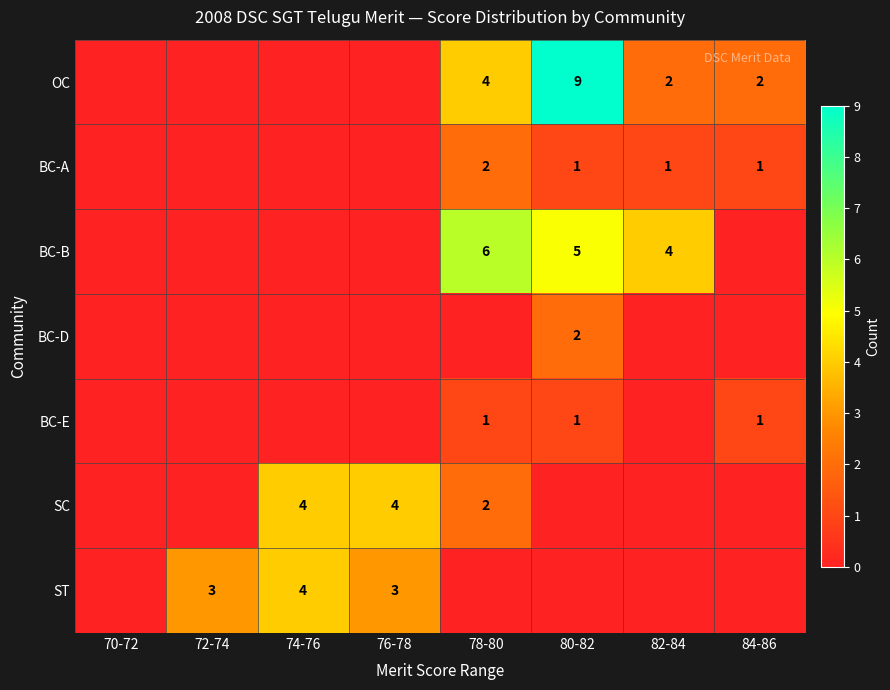

The value of BC-A at 78-80 is 3. True or false?

False